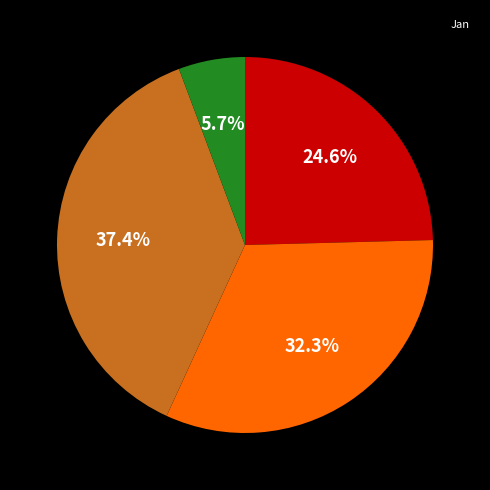

How many segments does this pie chart have?

4